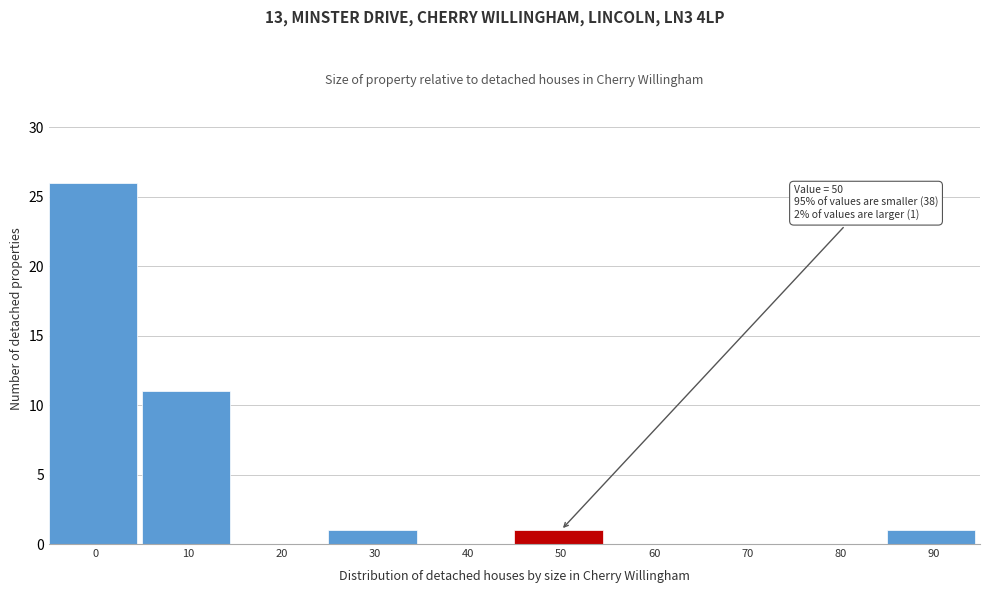

Reading right to left, list all the values displayed in this chart.

90=1	80=0	70=0	60=0	50=1	40=0	30=1	20=0	10=11	0=26